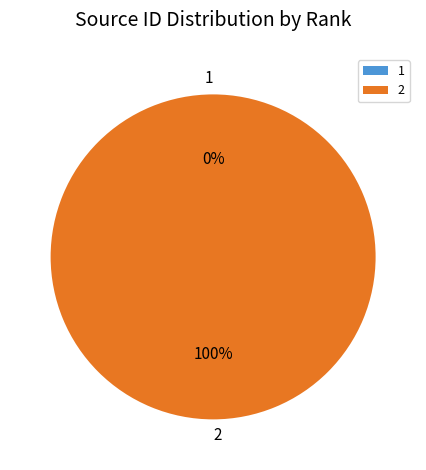

The 2 slice represents 88% of the pie. True or false?

False